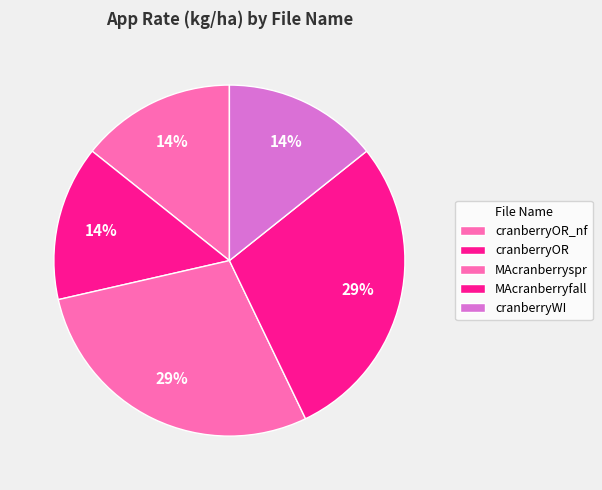

How many slices are in this pie chart?

5